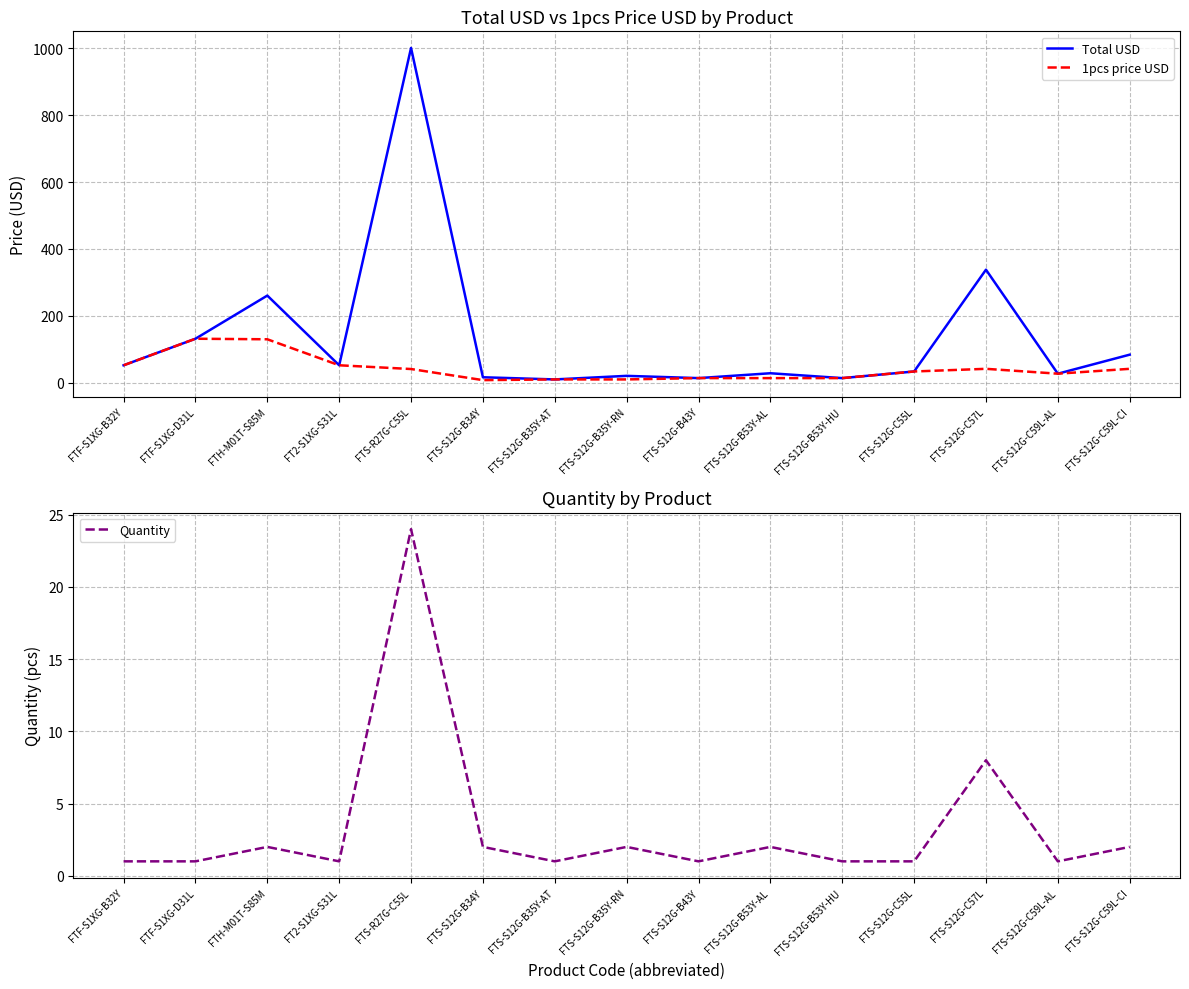

What is the difference between the maximum and minimum values in the Quantity series?

23